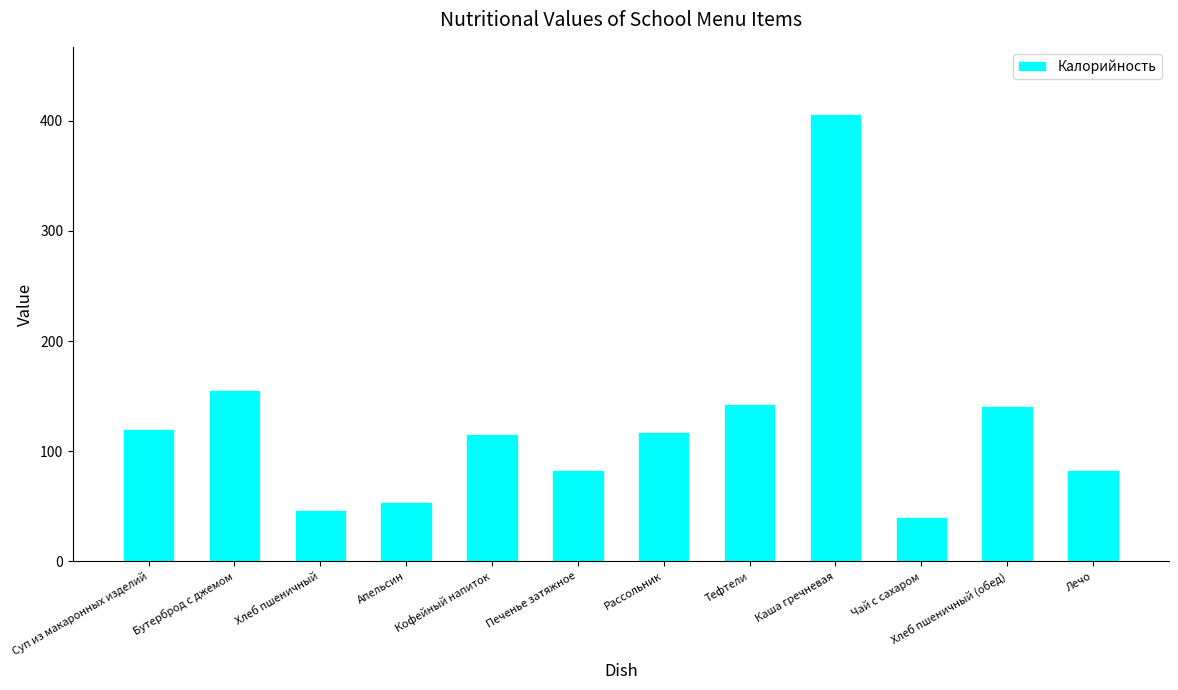

What is the sum of all values?

1506.9